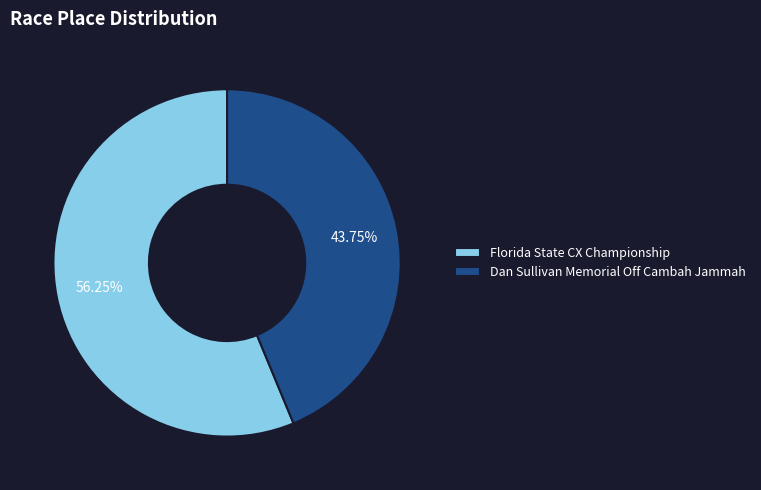

Which has a higher value, Florida State CX Championship or Dan Sullivan Memorial Off Cambah Jammah?

Florida State CX Championship